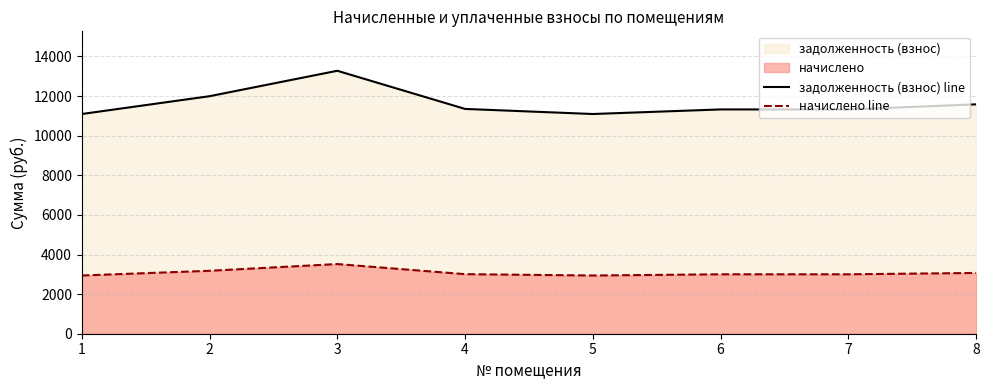

What is the difference between the second highest and minimum values in the задолженность (взнос) line series?

898.8